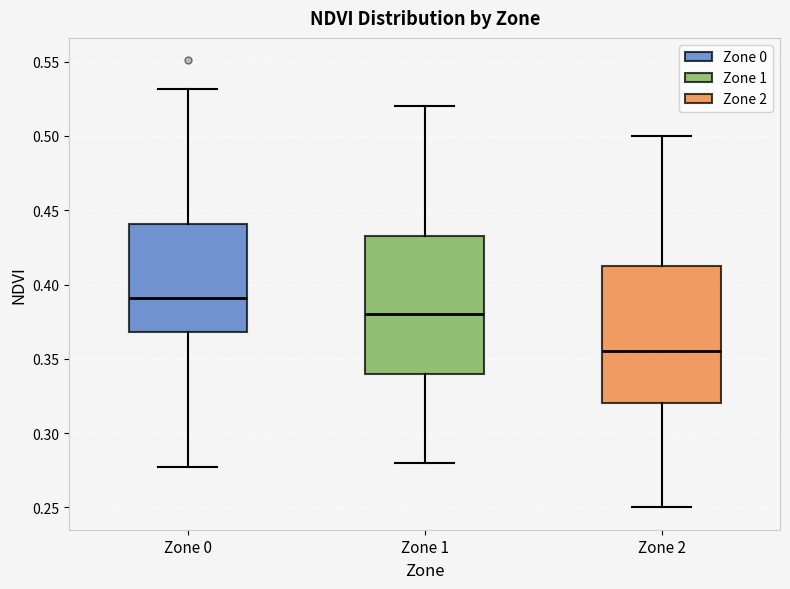

Which box has the lowest median line?

Zone 2